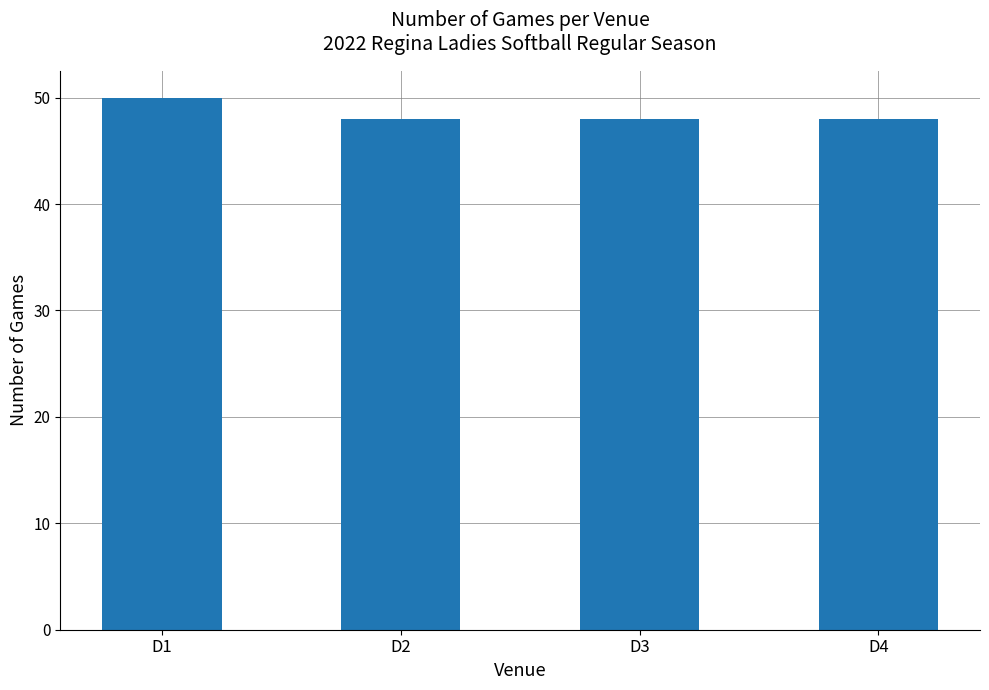

The value at D3 is 82. True or false?

False